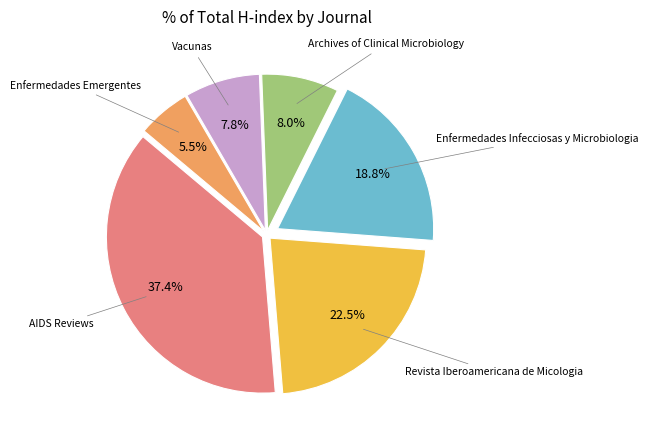

Does any single category account for the majority?

No